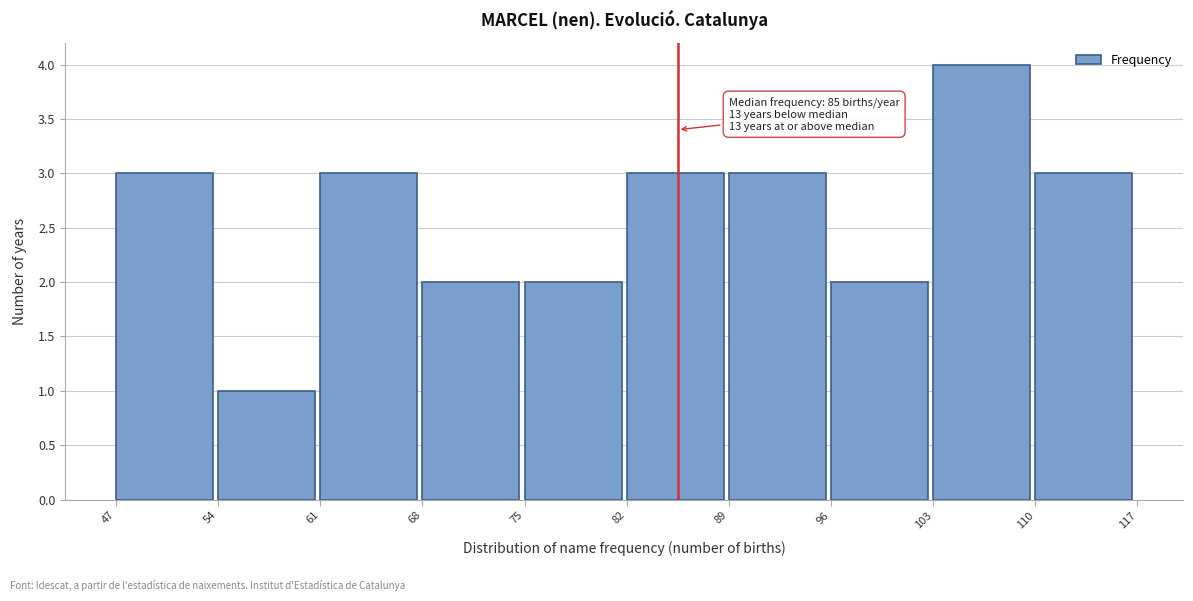

Which range on the x-axis has the tallest bar?

103 to 110